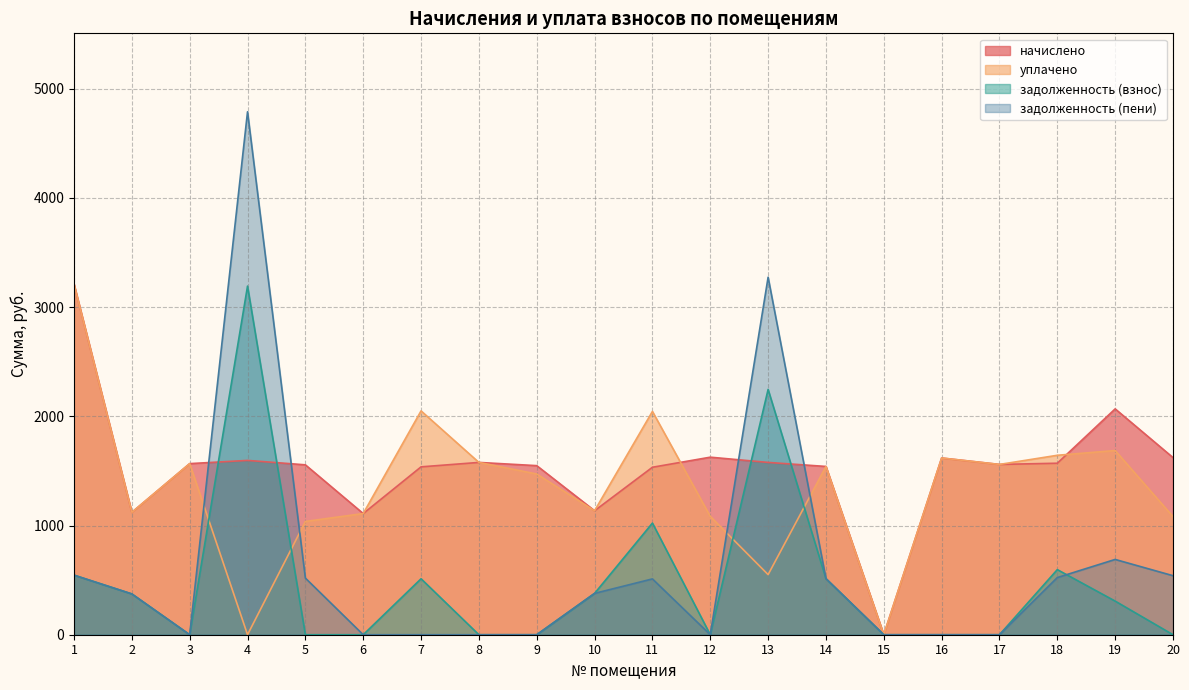

Reading right to left, transcribe all the data shown in this chart.

начислено: 20=1622.3	19=2068.4	18=1570.7	17=1559.6	16=1618.6	15=0.0	14=1541.2	13=1578.0	12=1626.0	11=1533.8	10=1135.6	9=1548.5	8=1578.0	7=1537.5	6=1109.8	5=1555.9	4=1596.5	3=1567.0	2=1120.9	1=3211.4
уплачено: 20=1081.7	19=1686.9	18=1643.4	17=1559.6	16=1618.6	15=0.0	14=1541.0	13=550.6	12=1084.0	11=2045.0	10=1135.6	9=1471.9	8=1578.0	7=2050.0	6=1109.8	5=1037.3	4=0.0	3=1567.0	2=1120.9	1=3211.4
задолженность (взнос): 20=0.0	19=308.0	18=596.3	17=0.0	16=0.0	15=0.0	14=513.5	13=2246.7	12=0.0	11=1022.5	10=378.5	9=0.0	8=0.0	7=512.5	6=0.0	5=0.0	4=3193.0	3=0.0	2=373.6	1=545.7
задолженность (пени): 20=540.6	19=689.5	18=523.5	17=0.0	16=0.0	15=0.0	14=513.7	13=3274.1	12=0.0	11=511.3	10=378.5	9=0.0	8=0.0	7=0.0	6=0.0	5=518.6	4=4789.4	3=0.0	2=373.6	1=545.7